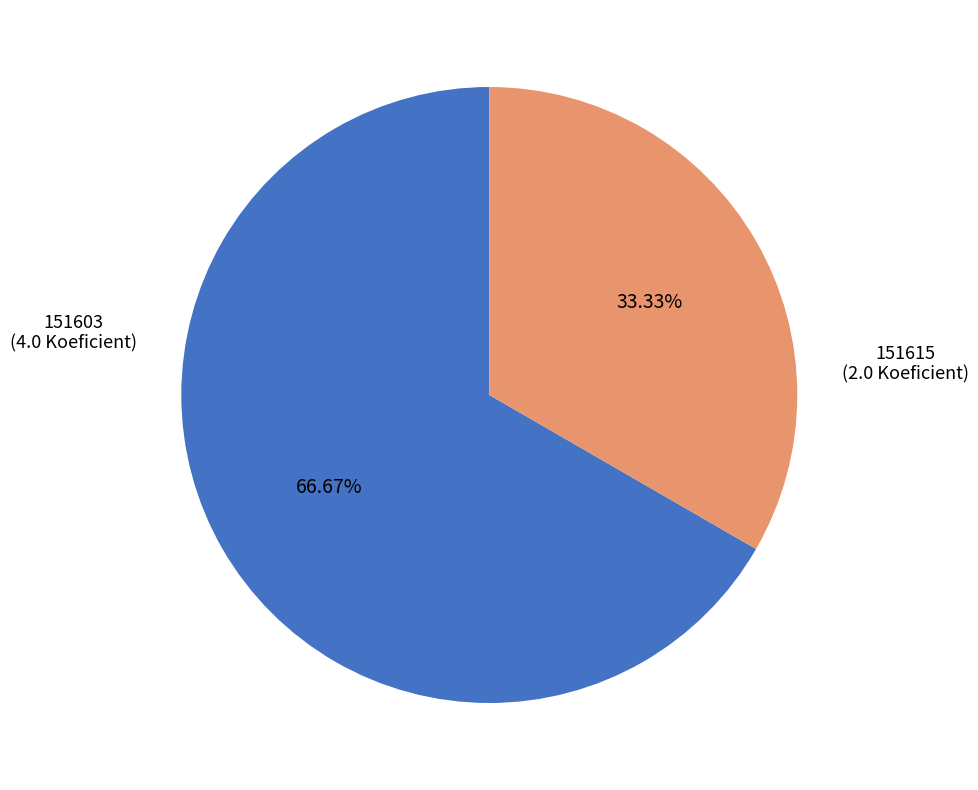

Does any single category account for the majority?

Yes